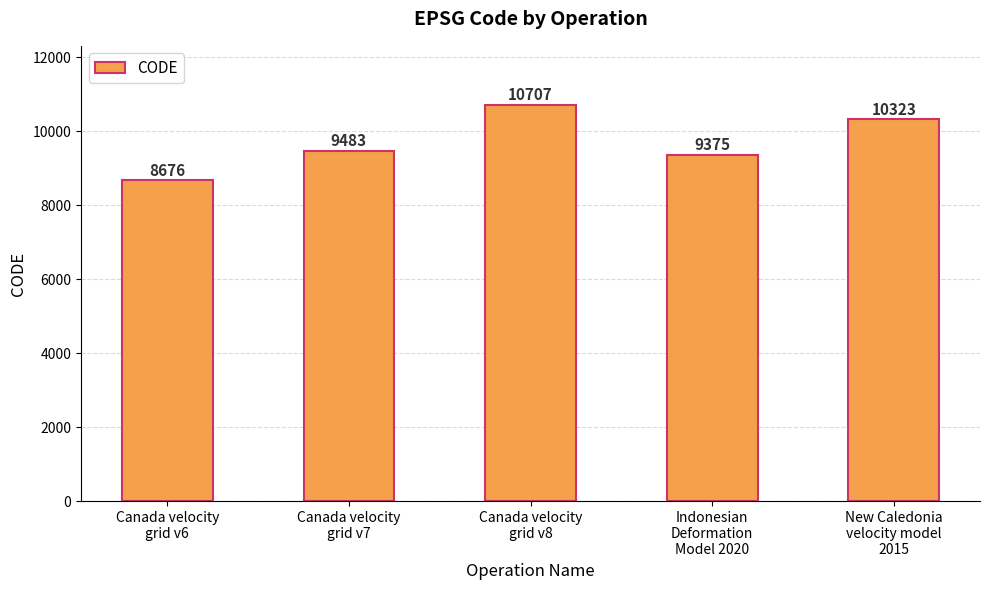

What is the approximate value at Canada velocity
grid v6?

8676